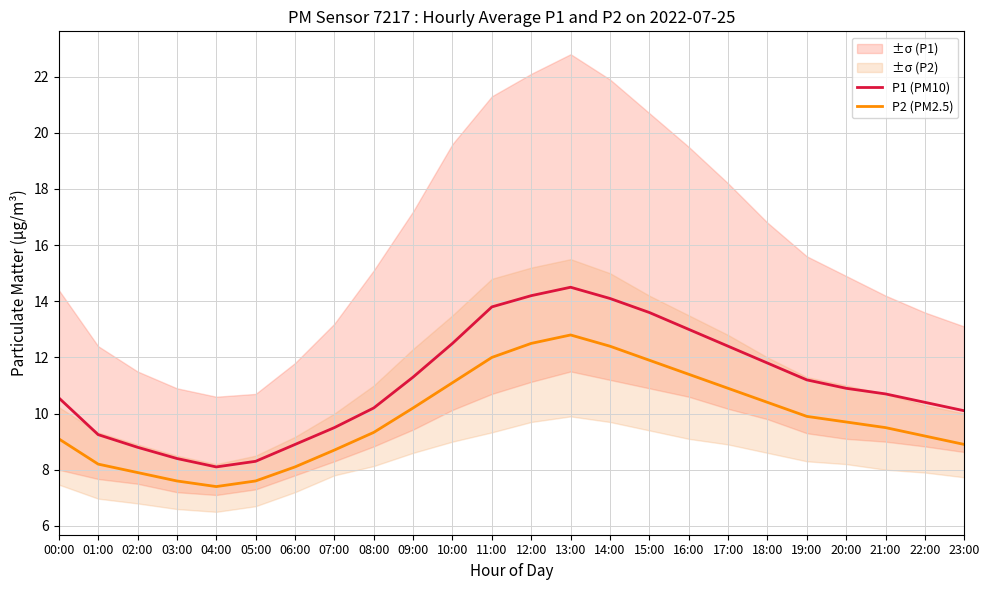

Where is P2 (PM2.5) nearest to the value 10?

19:00